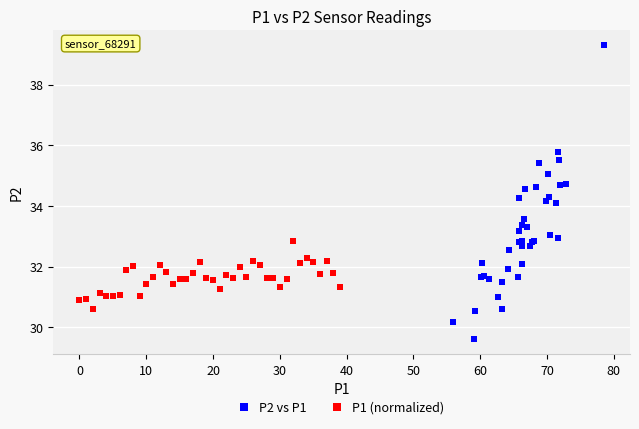

Which series reaches the minimum Y coordinate?

P2 vs P1